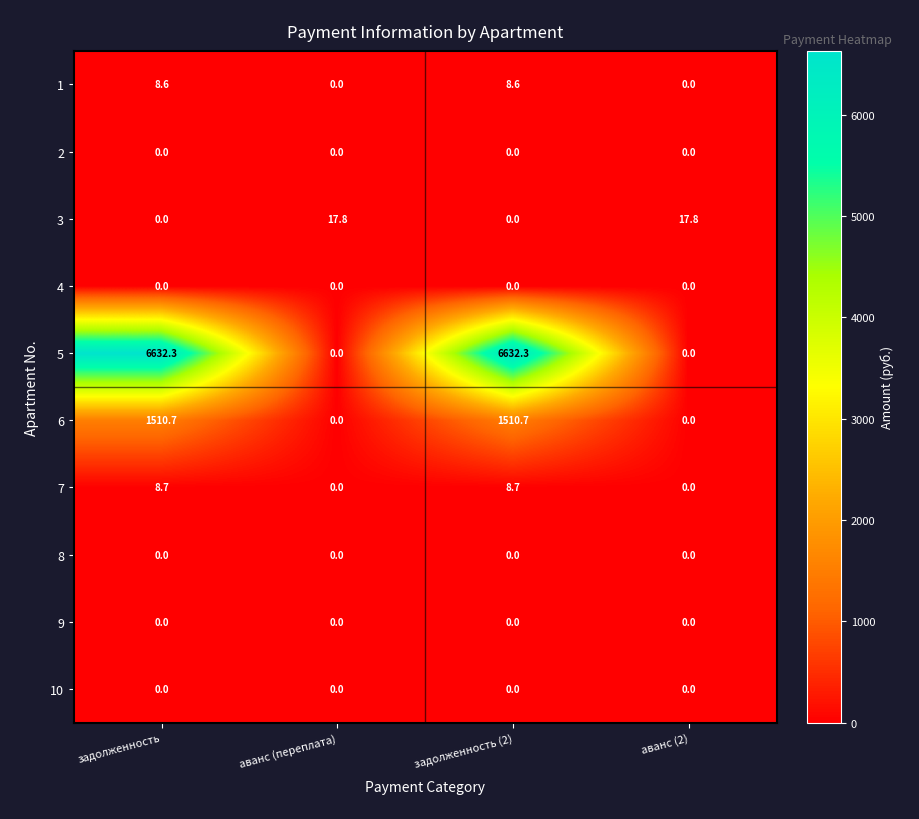

What is the sum of the 5 values at задолженность (2) and аванс (переплата)?

6632.3